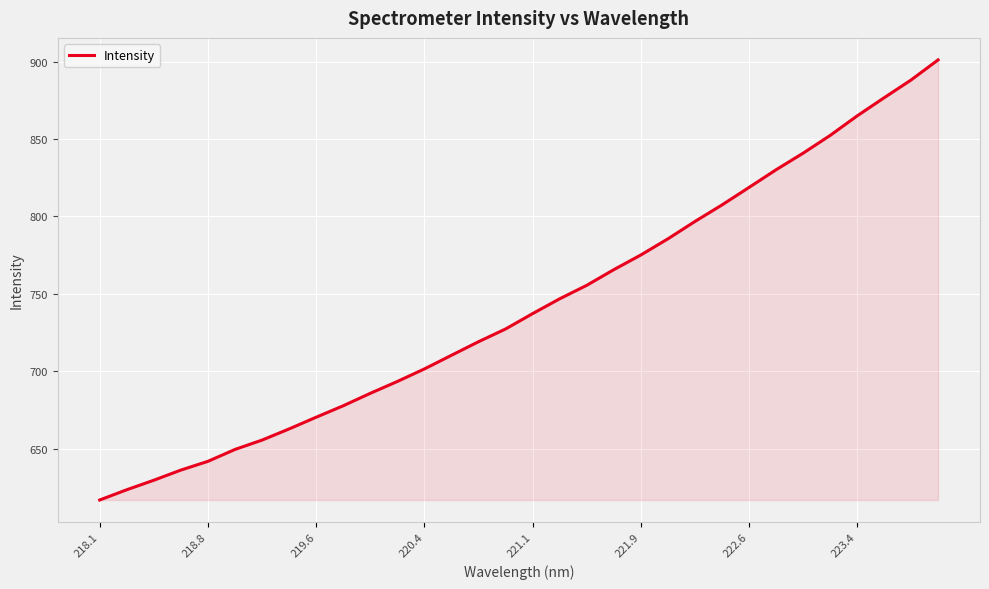

What is the average value?

742.1